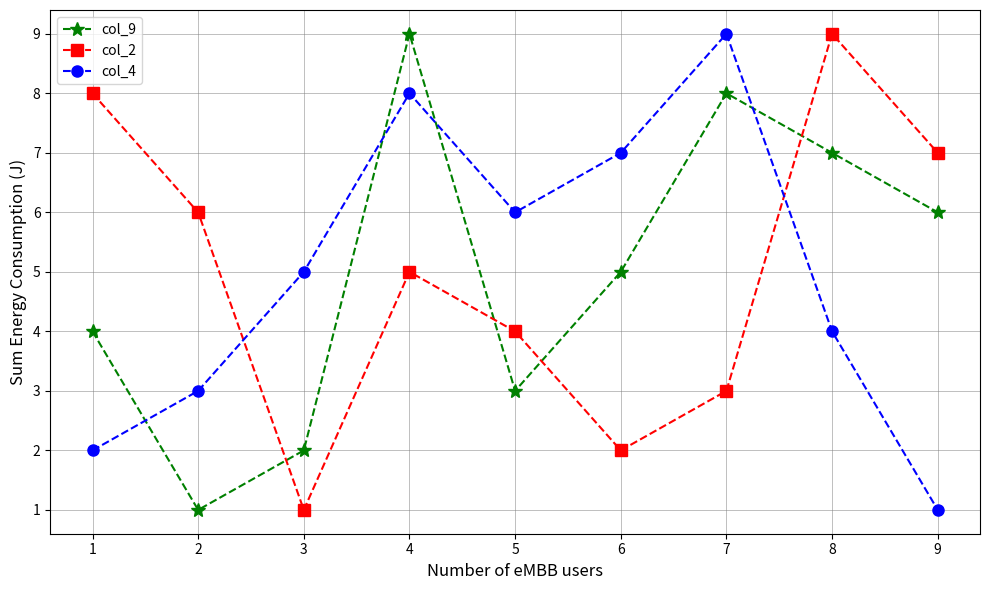

True or false: col_9 has more than 1 points higher than both neighbors.

True